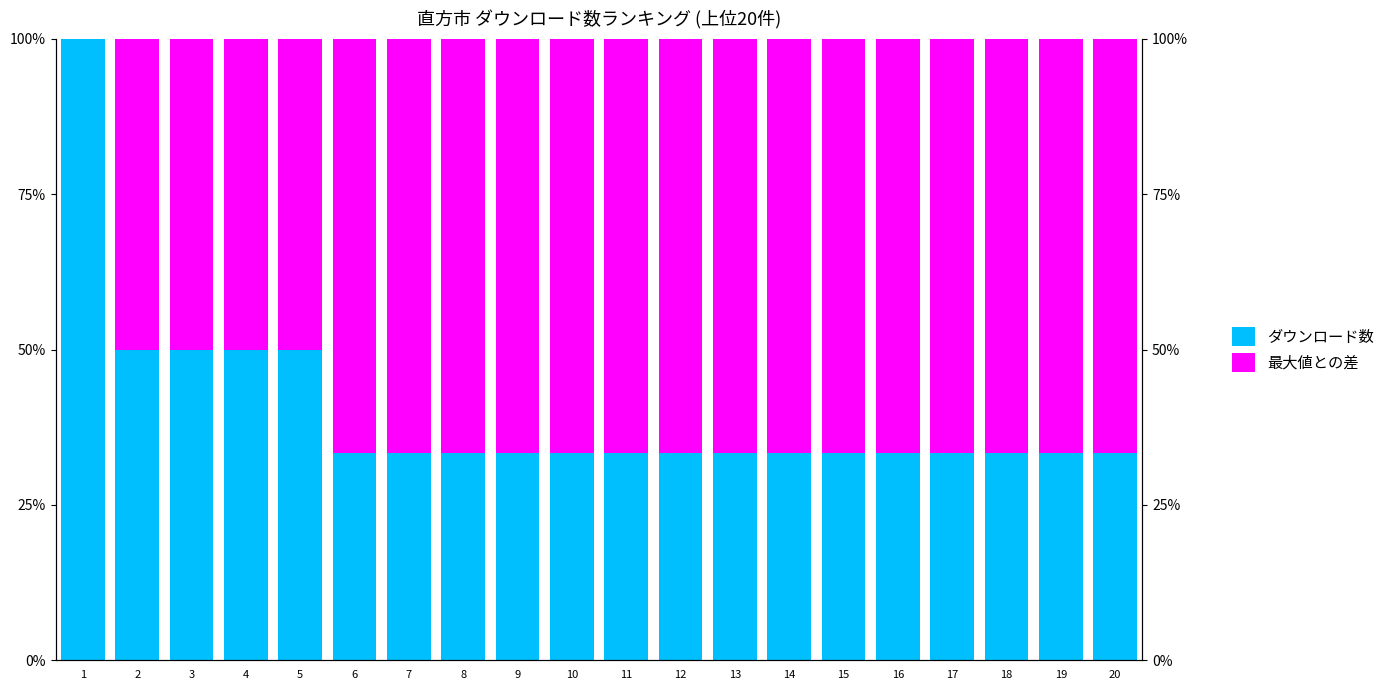

List the series in order of their overall mean, lowest first.

ダウンロード数, 最大値との差